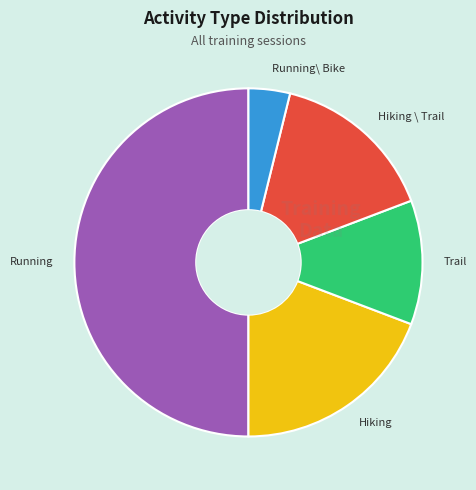

Between Hiking and Running\ Bike, which is larger?

Hiking